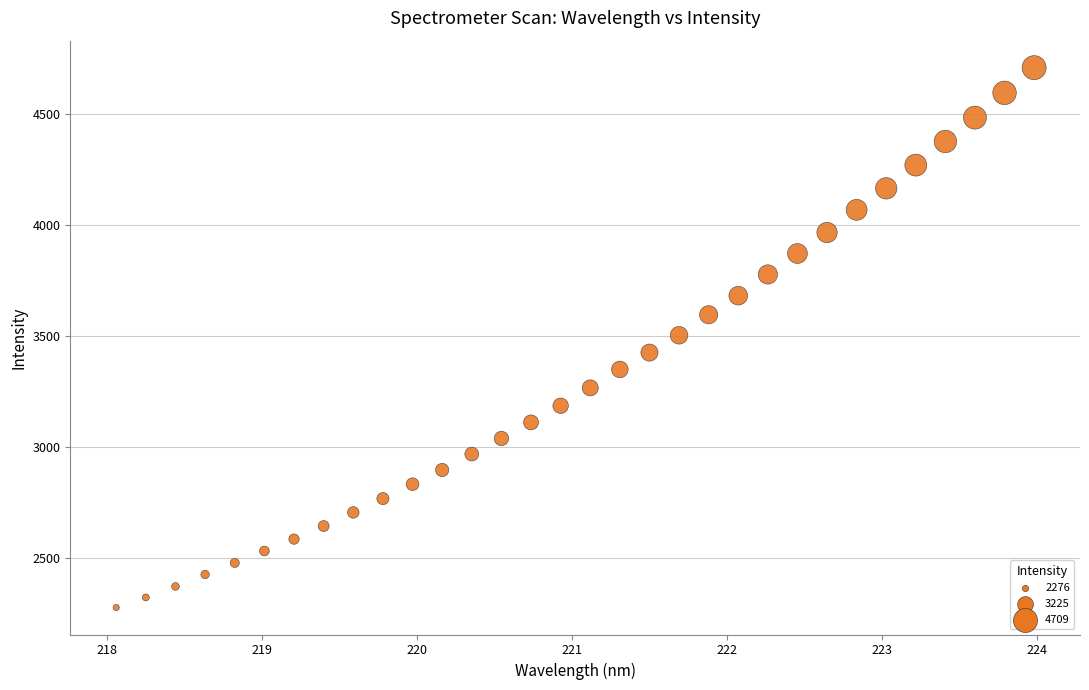

What is the range of Y values (max minus min)?

2433.7